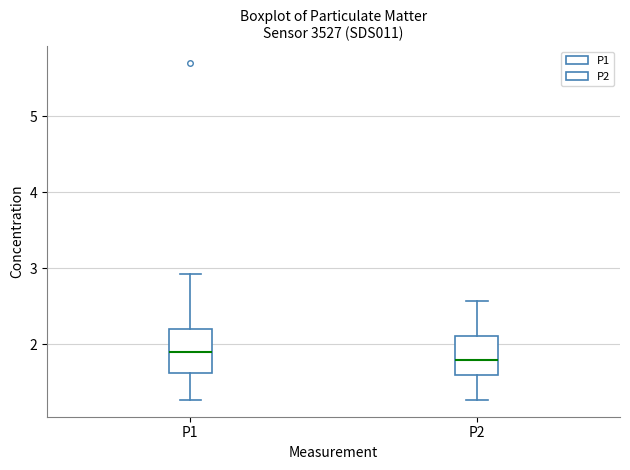

Reading left to right, transcribe this box plot: for each box, give where its median line is, the range the box spans, and where its two whiskers end, as read against the y-axis. The values are not printed on the chart, so give them approximately, as read against the axis.

P1: median 1.9, box 1.6 to 2.2, whiskers 1.3 to 2.9
P2: median 1.8, box 1.6 to 2.1, whiskers 1.3 to 2.6